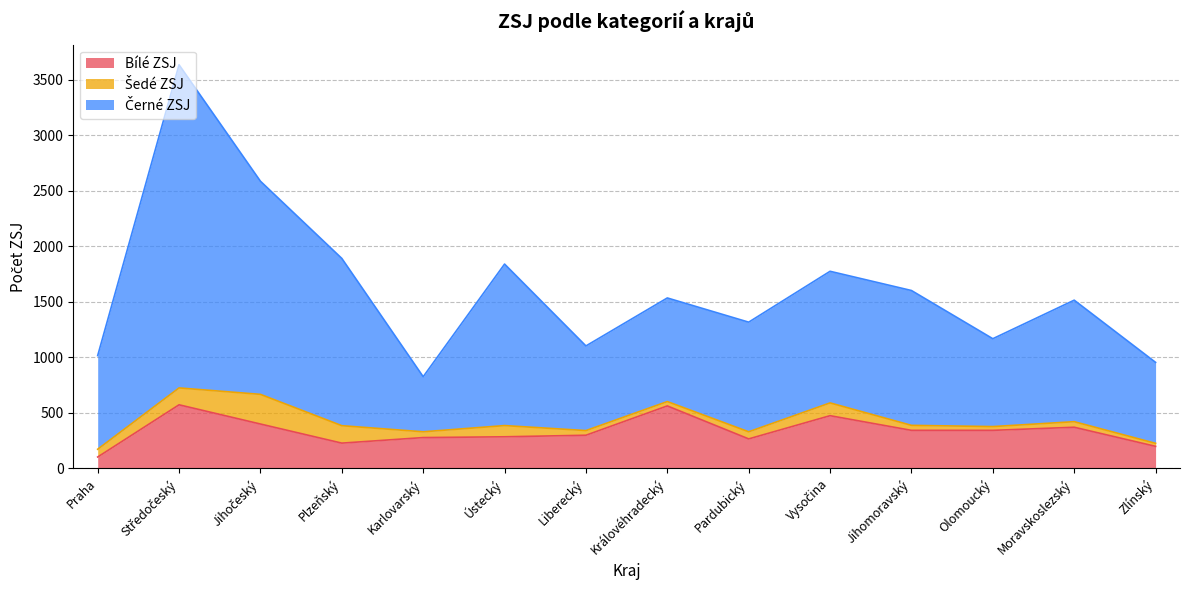

What is the lowest value of the Bílé ZSJ series?

102